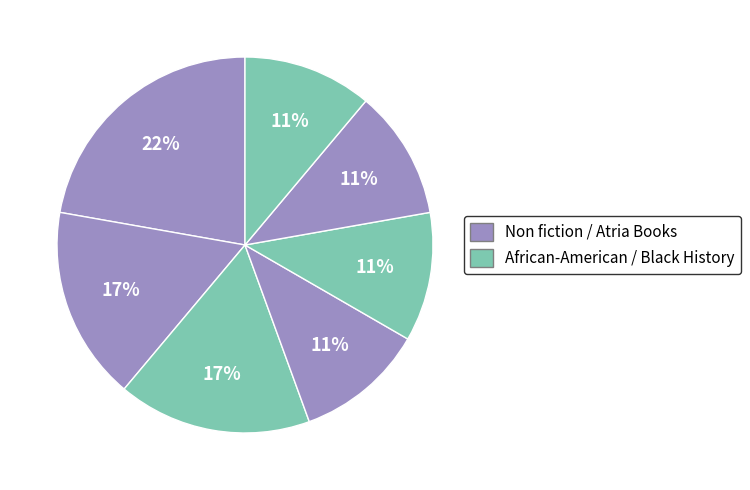

How many segments does this pie chart have?

7